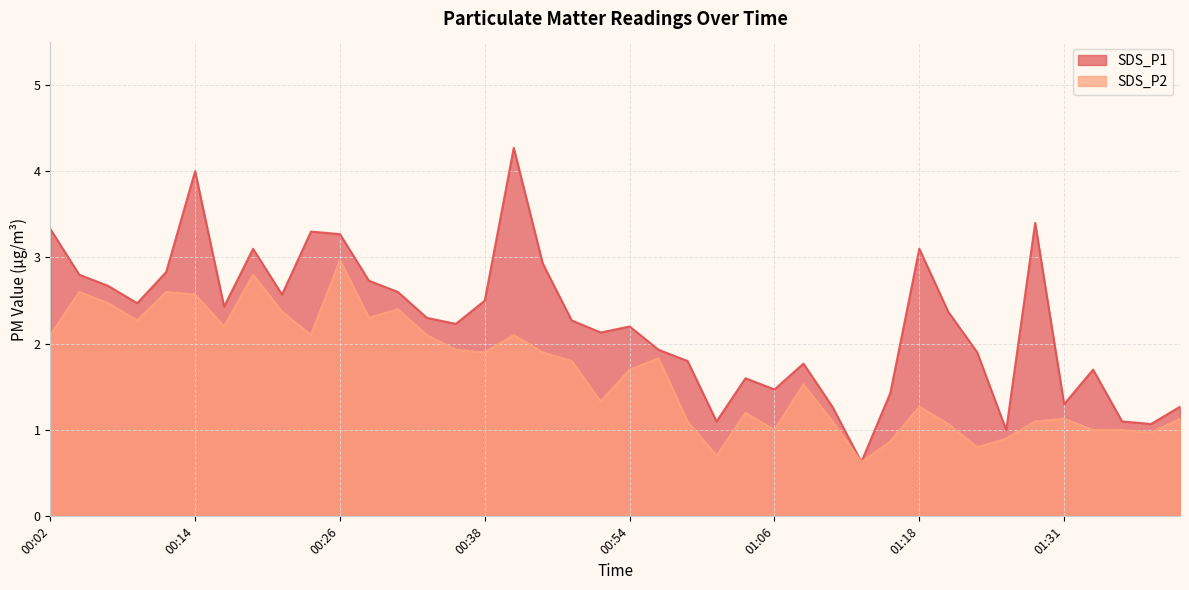

Which series has the largest total across all categories?

SDS_P1